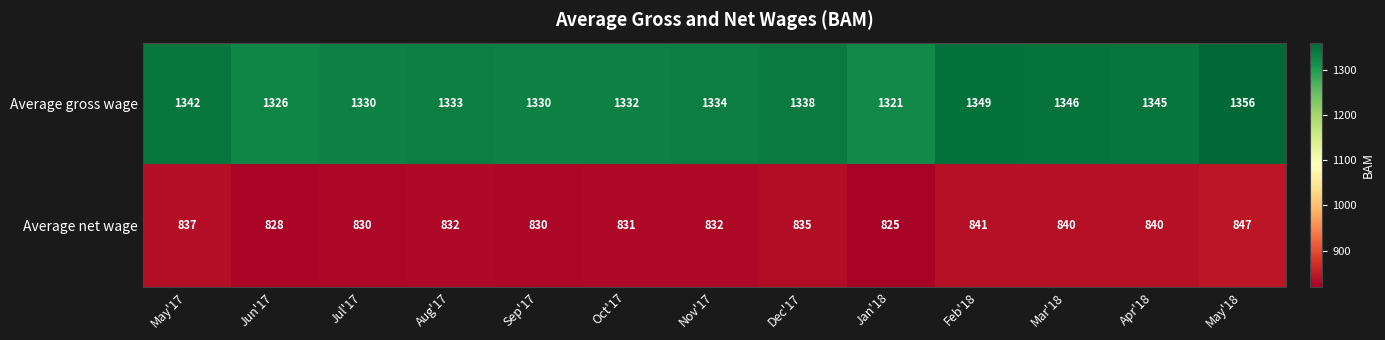

What is the smallest value displayed?

825